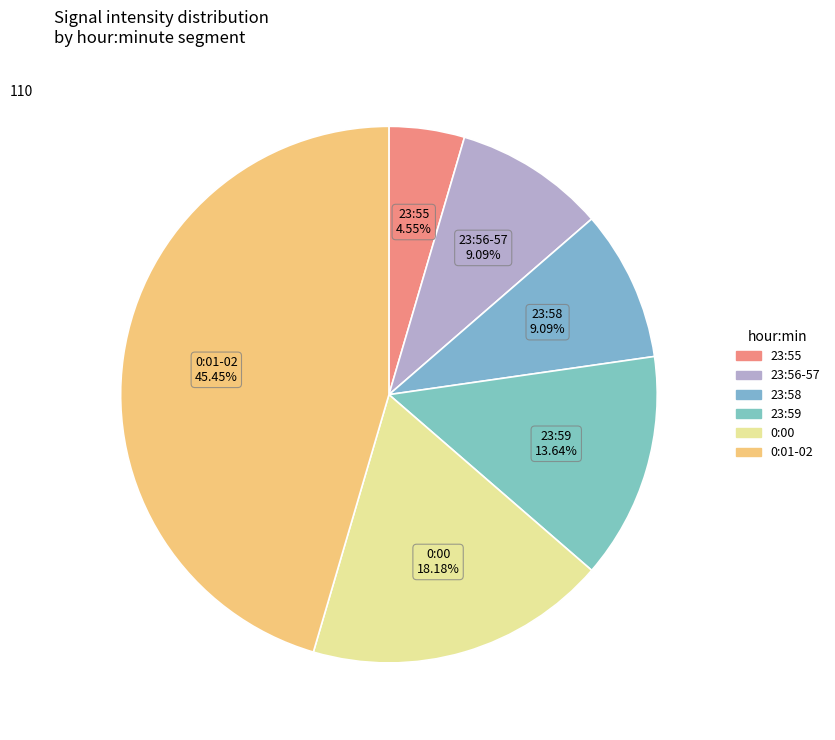

To the nearest percent, what is the difference between the largest and smallest slice percentages?

41%